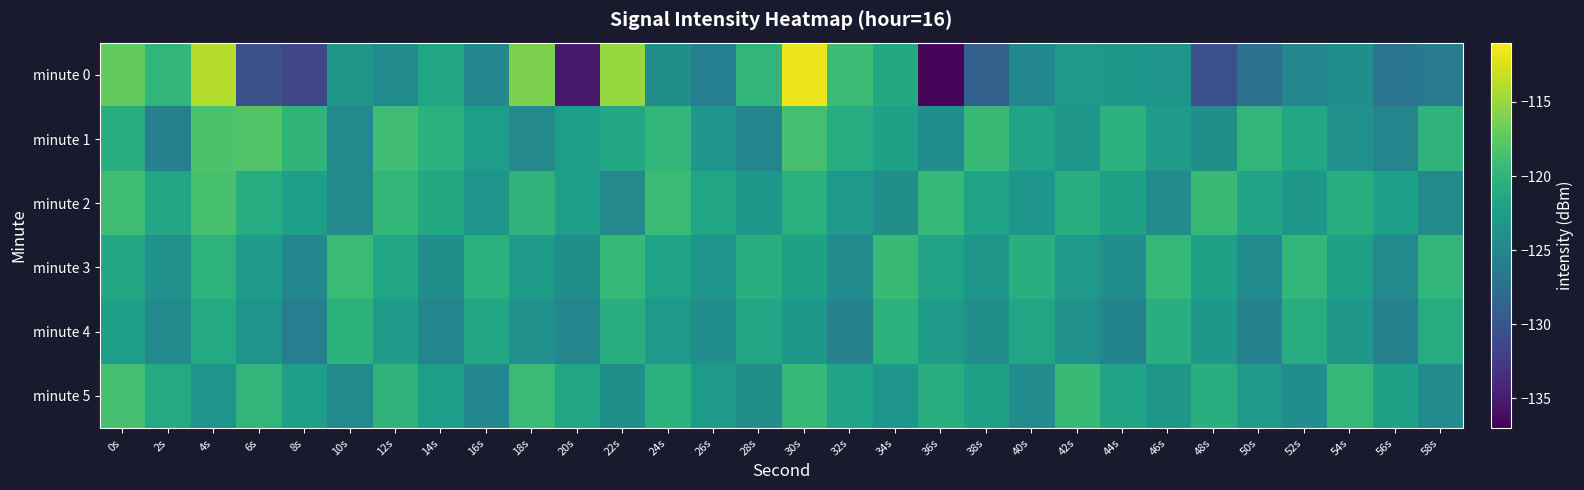

Reading right to left, extract all data points from this chart.

minute 0: 58s=-126.2	56s=-126.8	54s=-124.2	52s=-124.9	50s=-127.2	48s=-130.7	46s=-123.3	44s=-123.1	42s=-122.9	40s=-124.9	38s=-128.9	36s=-136.7	34s=-121.2	32s=-119.2	30s=-111.7	28s=-119.9	26s=-125.7	24s=-124.2	22s=-115.1	20s=-135.3	18s=-116.1	16s=-124.9	14s=-121.5	12s=-124.5	10s=-123.2	8s=-131.4	6s=-130.6	4s=-113.9	2s=-119.9	0s=-117.2
minute 1: 58s=-120.1	56s=-125.2	54s=-123.8	52s=-121.5	50s=-119.9	48s=-124.1	46s=-122.7	44s=-120.4	42s=-123.2	40s=-121.8	38s=-119.5	36s=-124.3	34s=-122.1	32s=-120.9	30s=-118.7	28s=-125.1	26s=-123.4	24s=-119.8	22s=-121.3	20s=-122.5	18s=-124.7	16s=-122.4	14s=-120.4	12s=-119.0	10s=-124.7	8s=-120.0	6s=-118.1	4s=-118.4	2s=-125.7	0s=-120.8
minute 2: 58s=-124.7	56s=-122.3	54s=-120.6	52s=-123.2	50s=-121.8	48s=-119.4	46s=-124.5	44s=-122.1	42s=-120.7	40s=-123.3	38s=-121.9	36s=-119.6	34s=-124.2	32s=-122.9	30s=-120.5	28s=-123.1	26s=-121.7	24s=-119.3	22s=-124.8	20s=-122.4	18s=-120.1	16s=-123.5	14s=-121.2	12s=-119.8	10s=-124.7	8s=-122.3	6s=-120.9	4s=-118.6	2s=-121.4	0s=-119.1
minute 3: 58s=-119.9	56s=-124.6	54s=-122.2	52s=-119.8	50s=-124.5	48s=-122.1	46s=-119.7	44s=-124.3	42s=-122.9	40s=-120.6	38s=-123.2	36s=-121.8	34s=-119.4	32s=-124.5	30s=-122.1	28s=-120.7	26s=-123.3	24s=-121.9	22s=-119.6	20s=-124.2	18s=-122.8	16s=-120.4	14s=-124.1	12s=-121.7	10s=-119.3	8s=-124.9	6s=-122.6	4s=-120.2	2s=-123.8	0s=-121.5
minute 4: 58s=-120.9	56s=-125.6	54s=-123.2	52s=-120.8	50s=-125.5	48s=-123.1	46s=-120.7	44s=-125.3	42s=-123.9	40s=-121.6	38s=-124.2	36s=-122.8	34s=-120.4	32s=-125.5	30s=-123.1	28s=-121.7	26s=-124.3	24s=-122.9	22s=-120.6	20s=-125.2	18s=-123.8	16s=-121.4	14s=-125.1	12s=-122.7	10s=-120.3	8s=-125.9	6s=-123.5	4s=-121.1	2s=-124.7	0s=-122.3
minute 5: 58s=-124.5	56s=-122.1	54s=-119.7	52s=-124.3	50s=-122.9	48s=-120.6	46s=-123.2	44s=-121.8	42s=-119.4	40s=-124.5	38s=-122.1	36s=-120.7	34s=-123.3	32s=-121.9	30s=-119.6	28s=-124.2	26s=-122.8	24s=-120.4	22s=-124.1	20s=-121.7	18s=-119.3	16s=-124.9	14s=-122.5	12s=-120.1	10s=-124.7	8s=-122.3	6s=-119.9	4s=-123.5	2s=-121.1	0s=-118.7